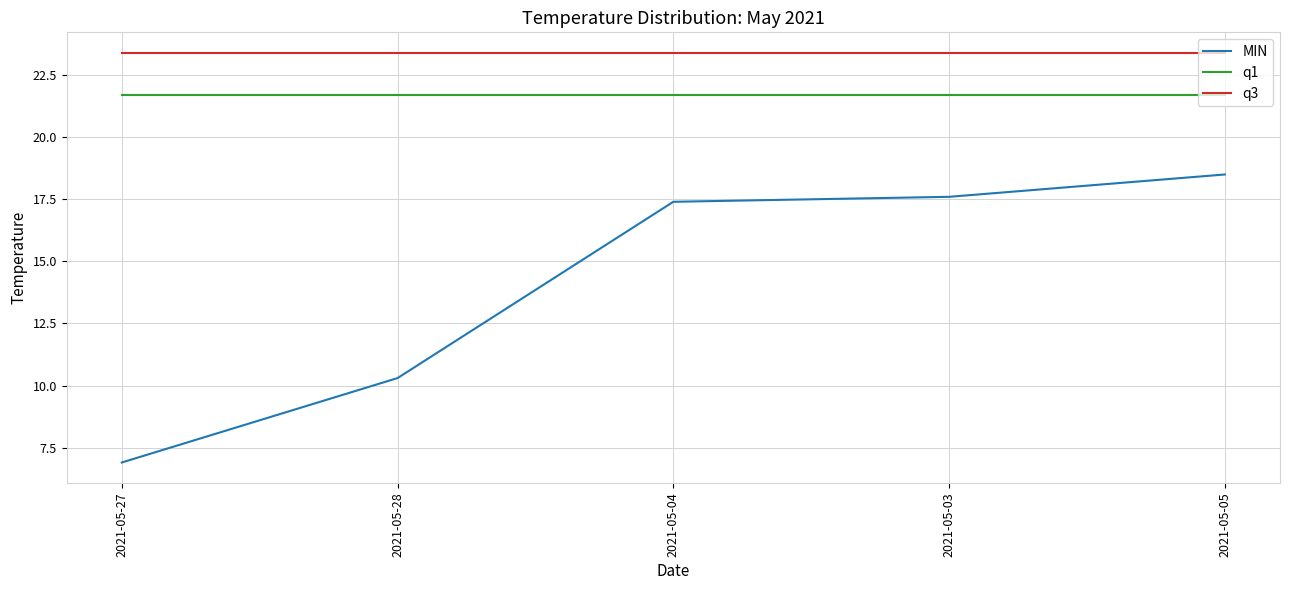

Which series changed the most between 2021-05-27 and 2021-05-05?

MIN